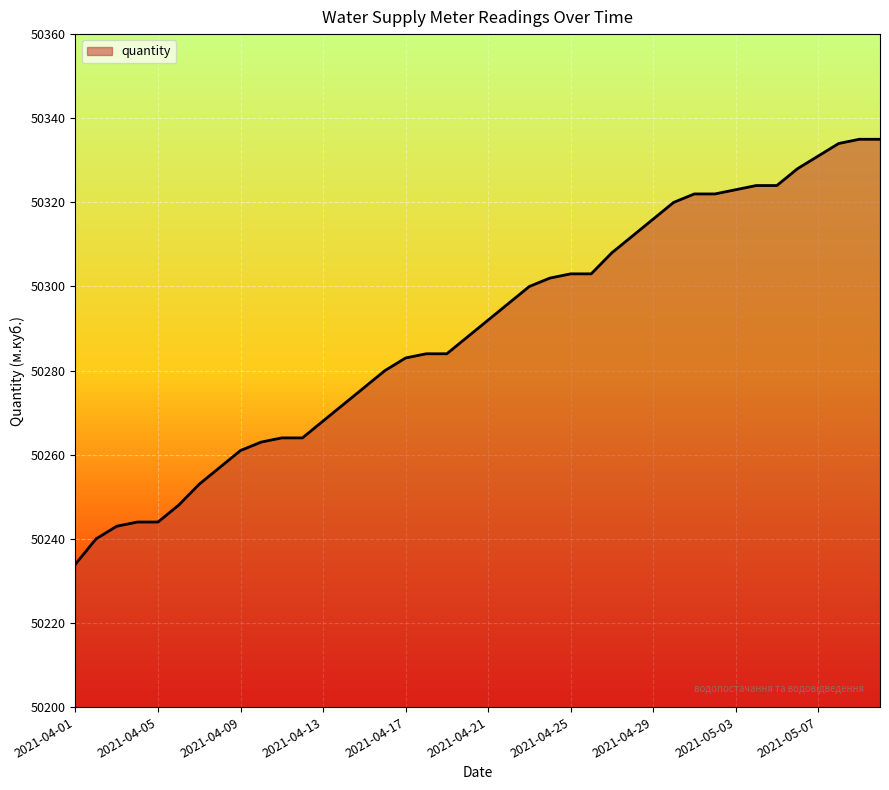

What is the greatest value displayed?

50335